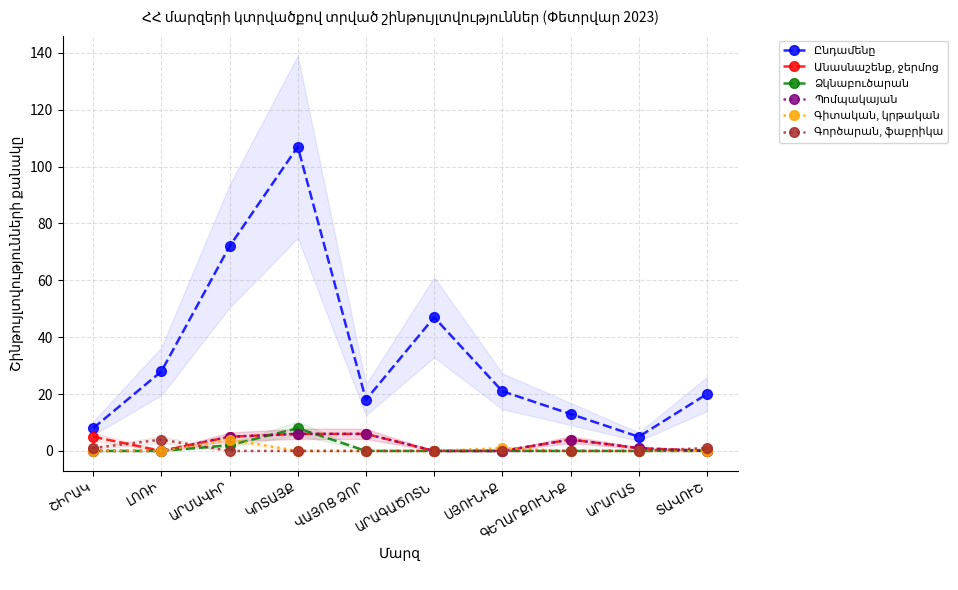

What is the sum of all Անասնաշենք, ջերմոց values?

27